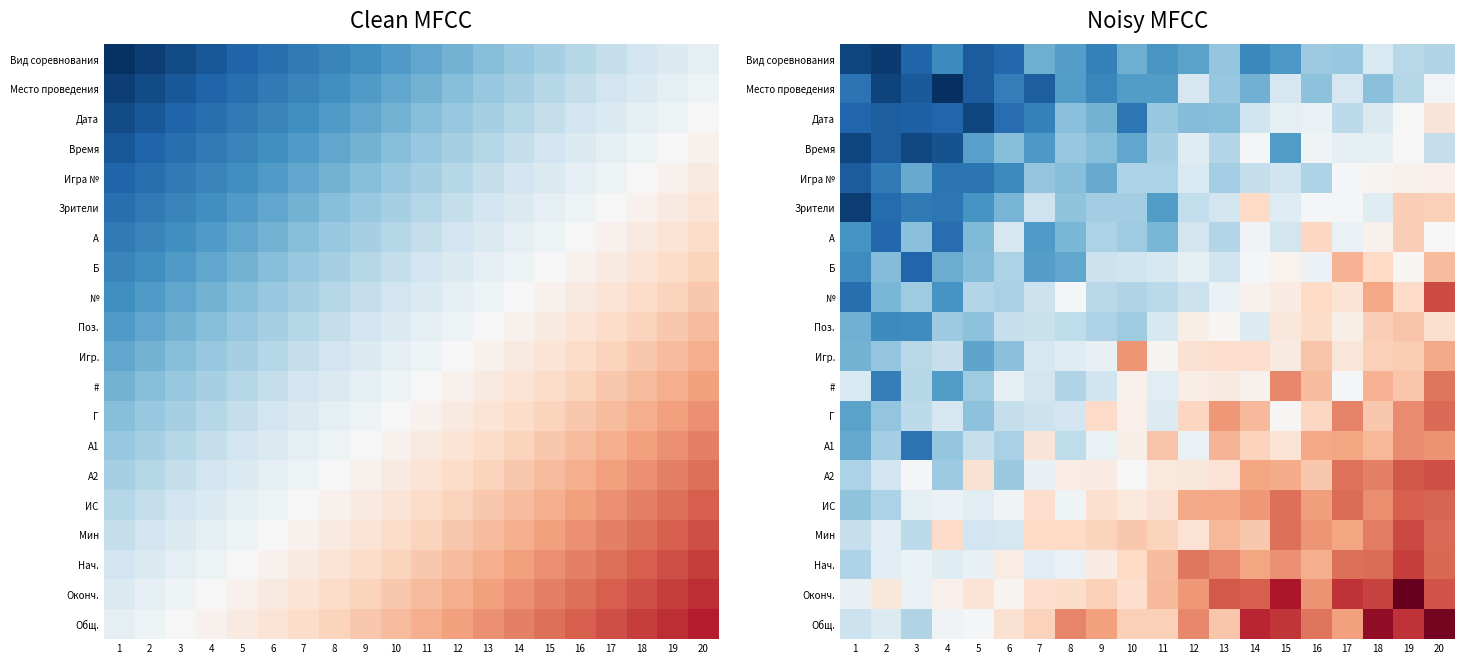

Which has a higher value, 19 or 20?

19